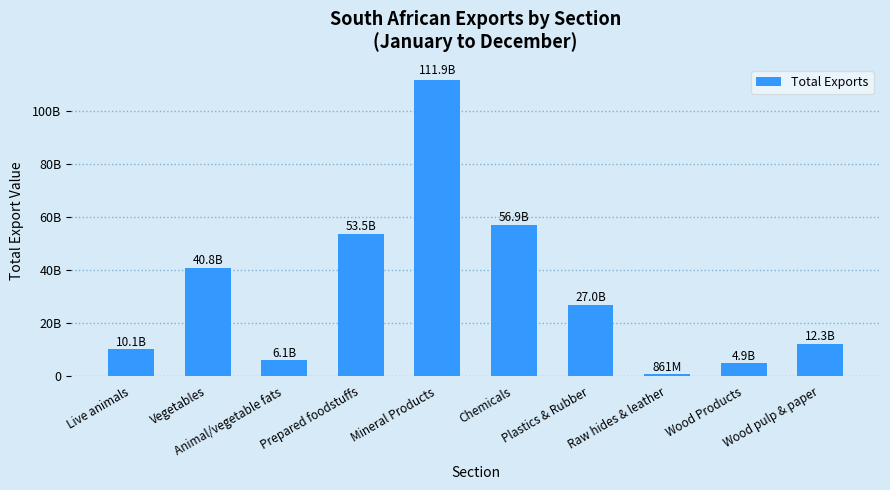

What is the difference between the values at Plastics & Rubber and Vegetables?

13888777440